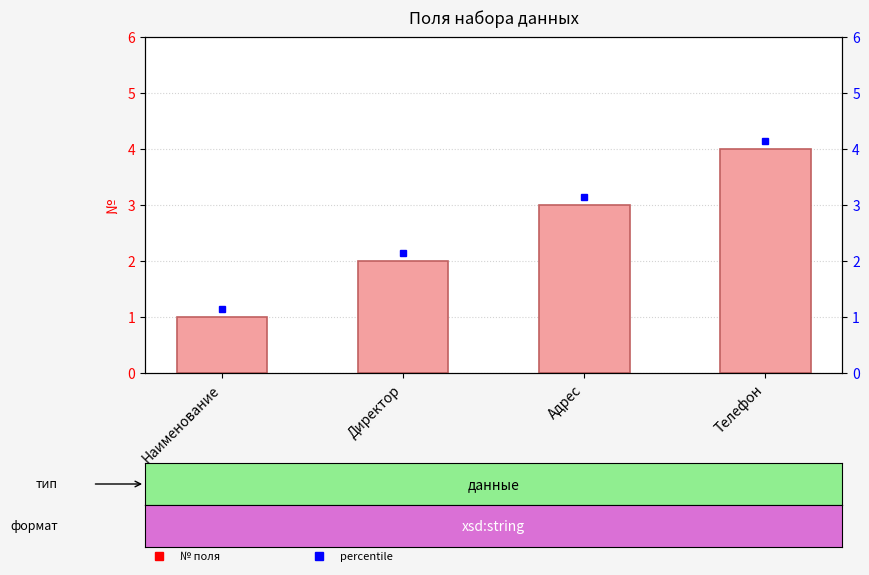

Reading left to right, what are all the values shown in this chart?

1	2	3	4